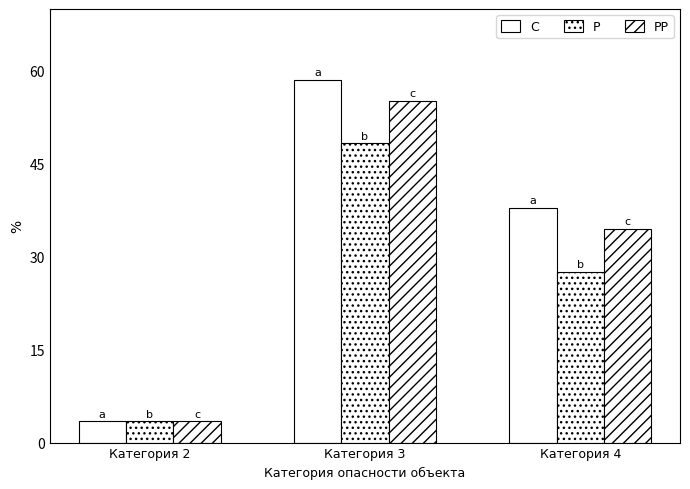

What is the difference between the maximum and minimum values in the P series?

44.9